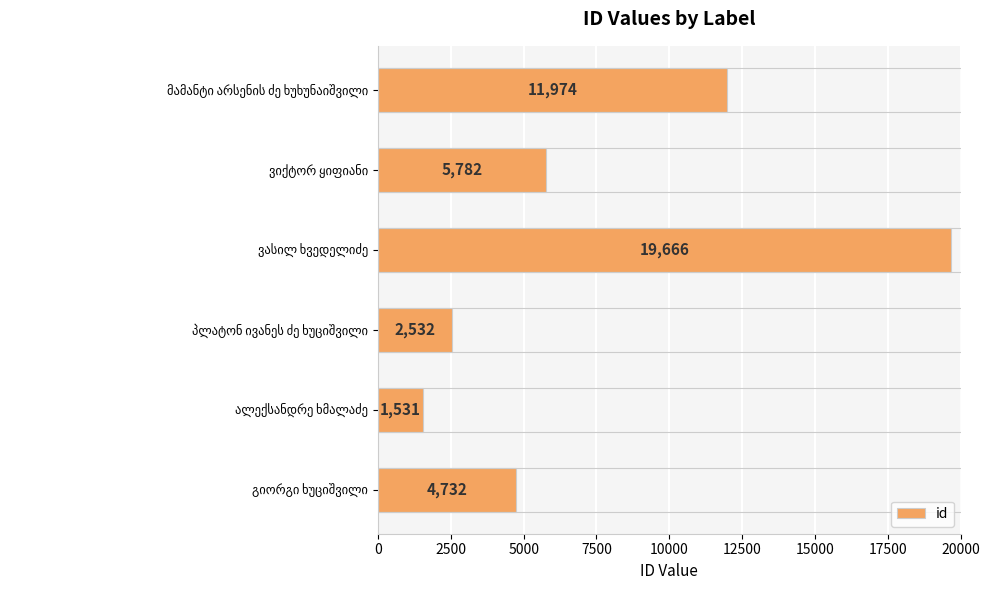

What is the maximum value shown in the chart?

19666